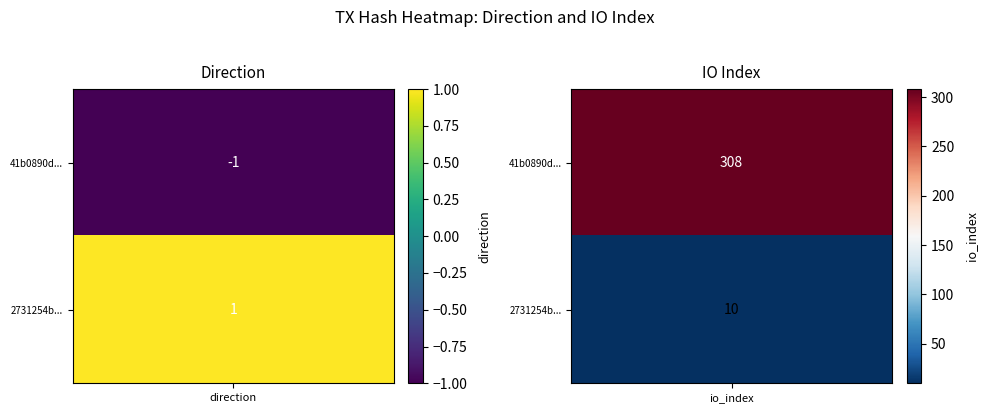

Which label corresponds to the largest value in the chart?

io_index